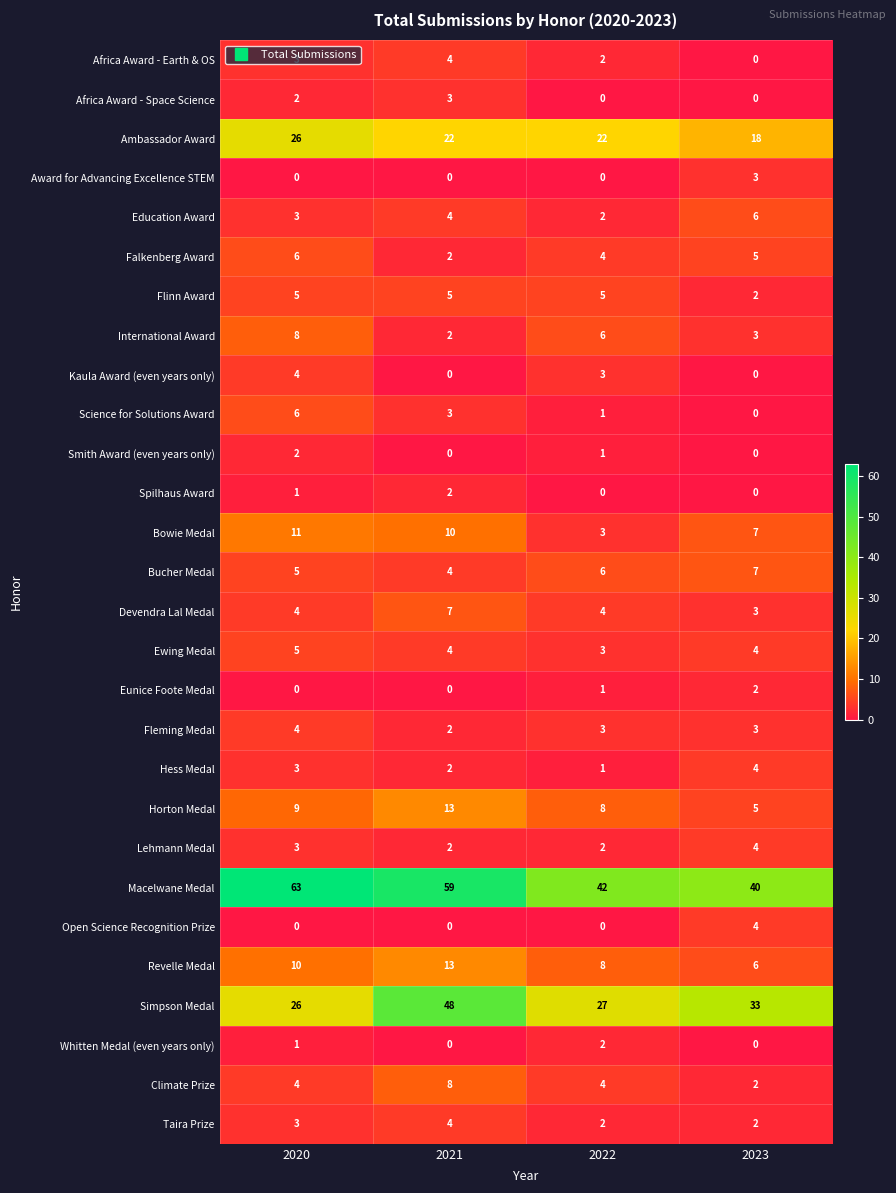

Count the Lehmann Medal values in the range 2 to 4.

4